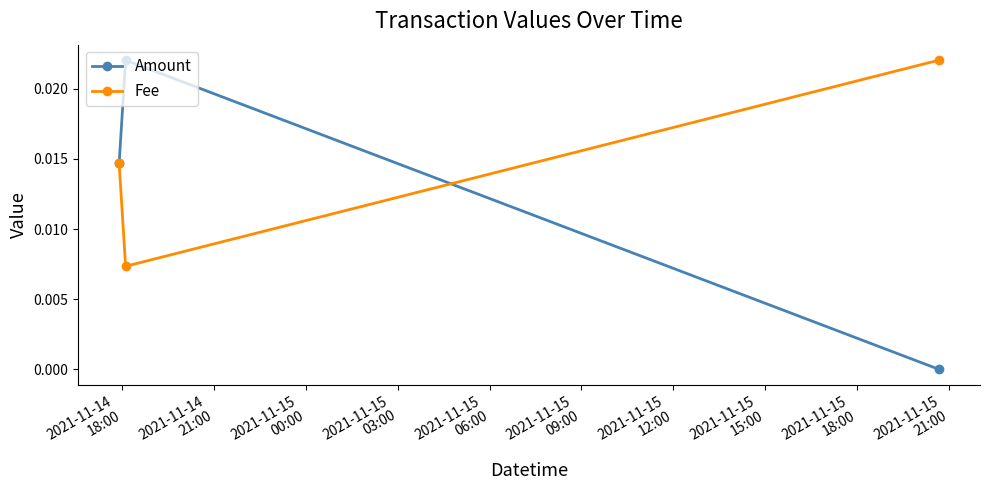

List the series in order of their overall mean, lowest first.

Amount, Fee